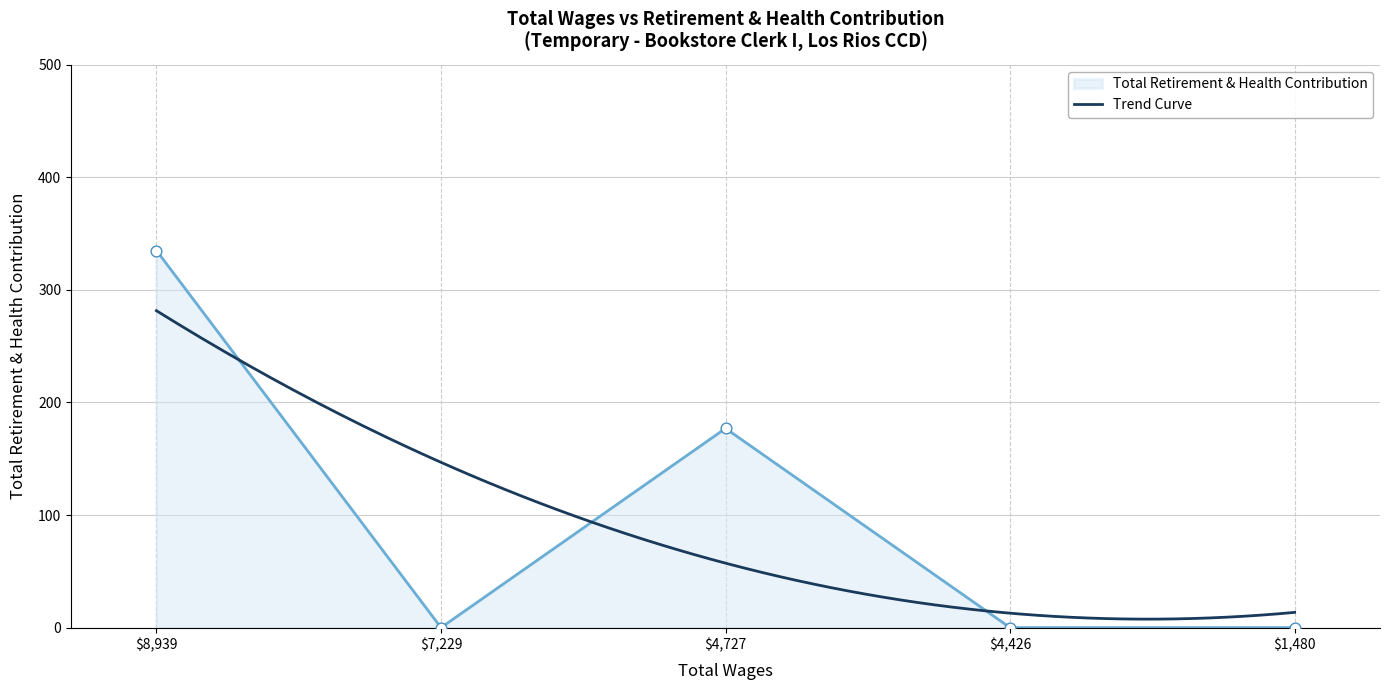

Which has a higher value, 1480.0 or 4727.0?

4727.0